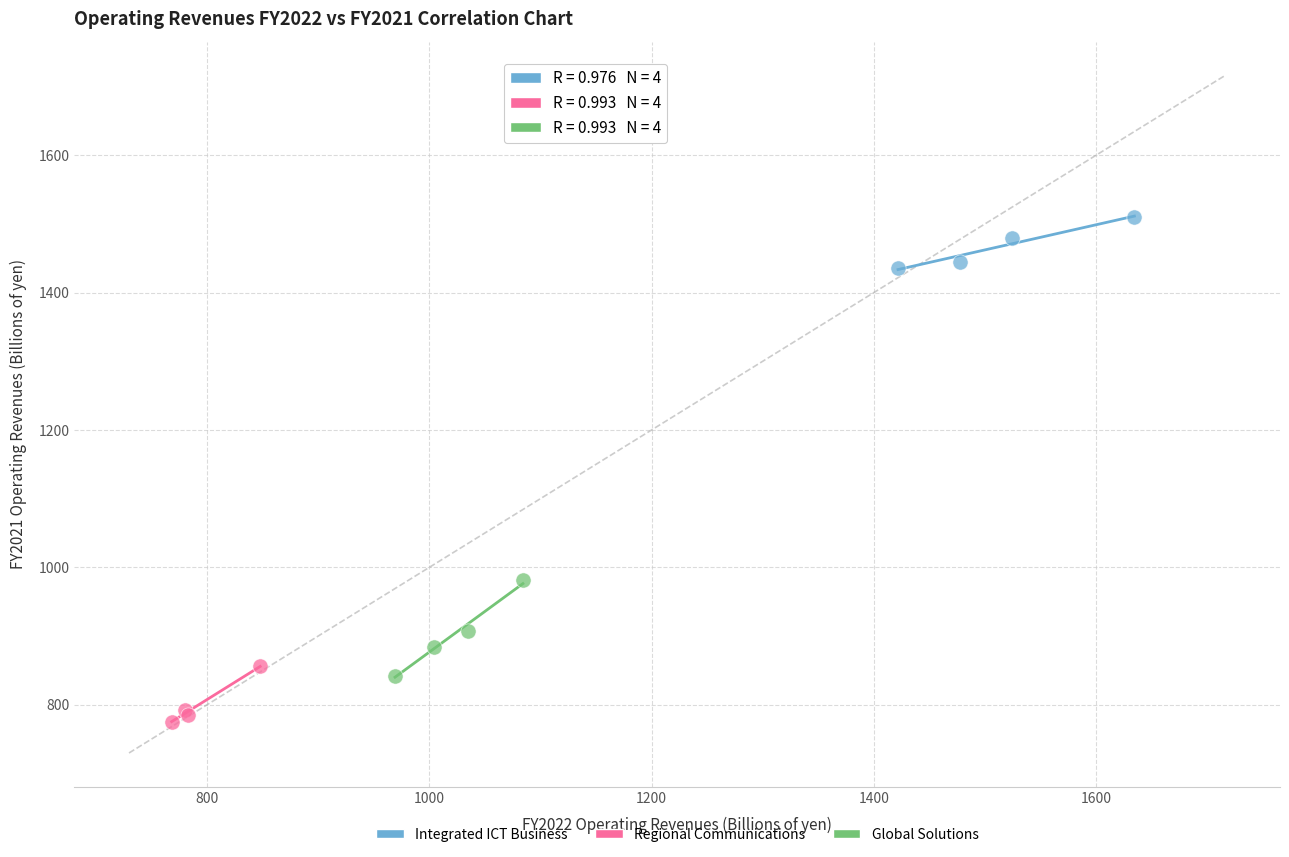

Which series reaches the minimum Y coordinate?

Regional Communications